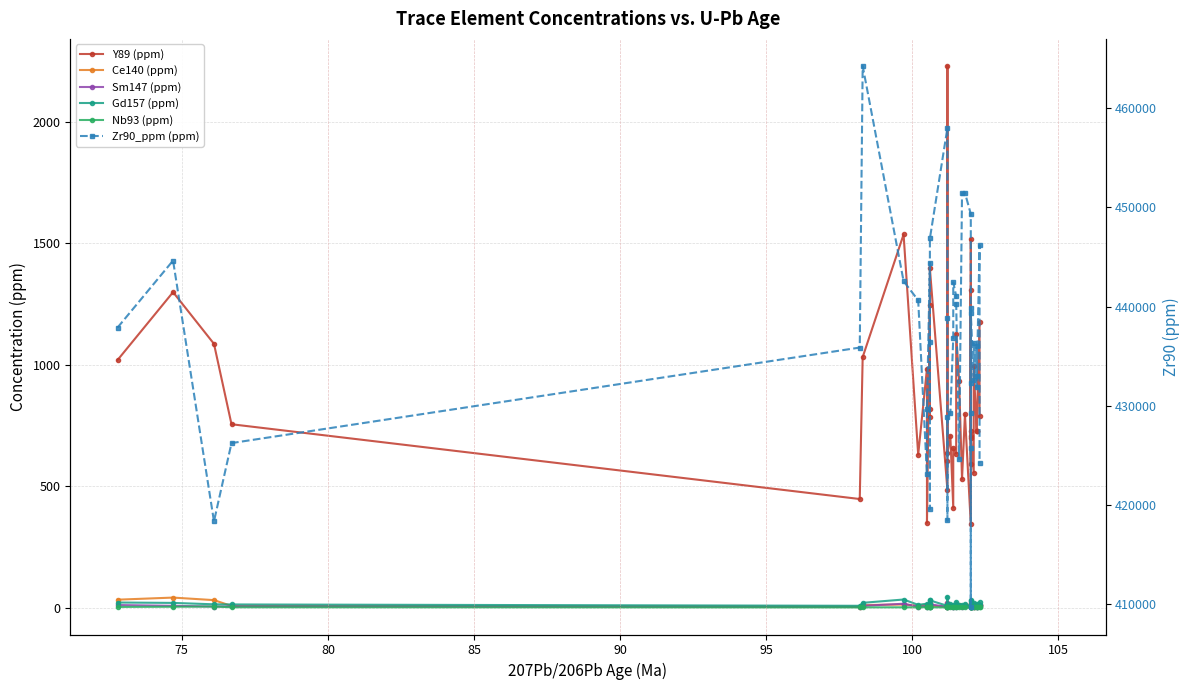

Does the chart have visible grid lines?

Yes